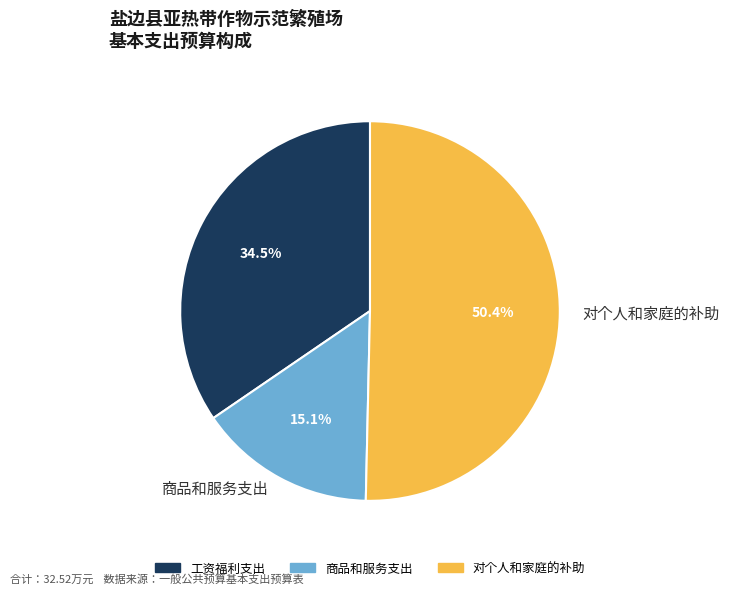

To the nearest percent, what percentage of the pie is 对个人和家庭的补助?

50%